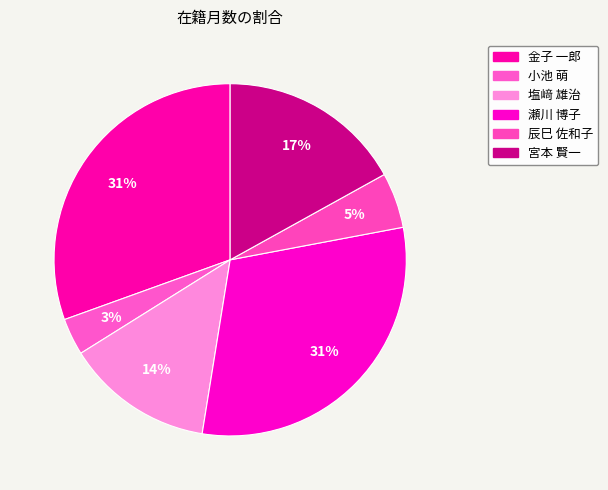

Does 宮本 賢一 represent more than half of the total?

No